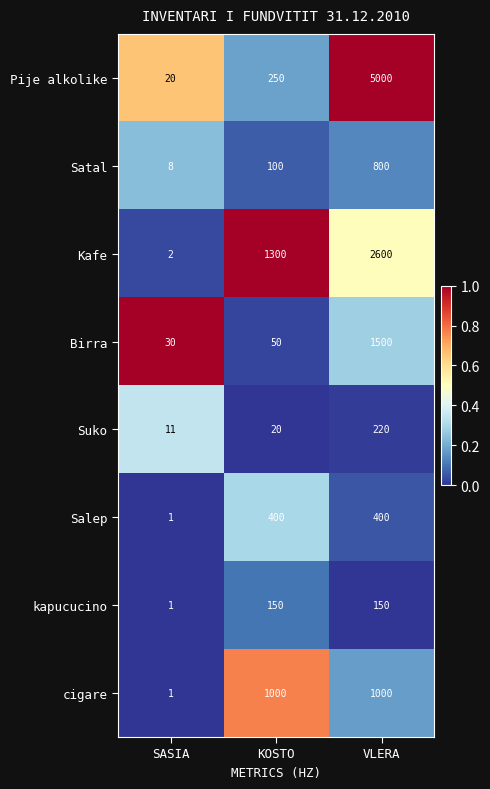

What is the sum of the Pije alkolike values at KOSTO and VLERA?

5250